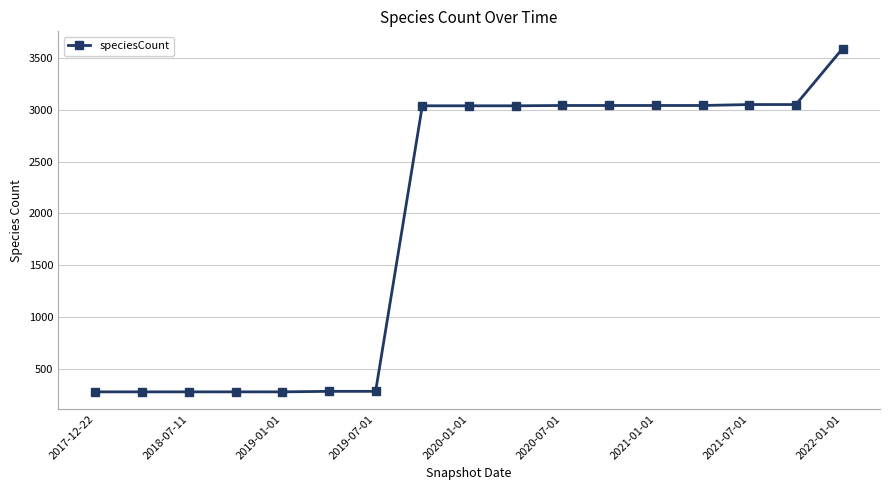

What is the smallest value displayed?

277